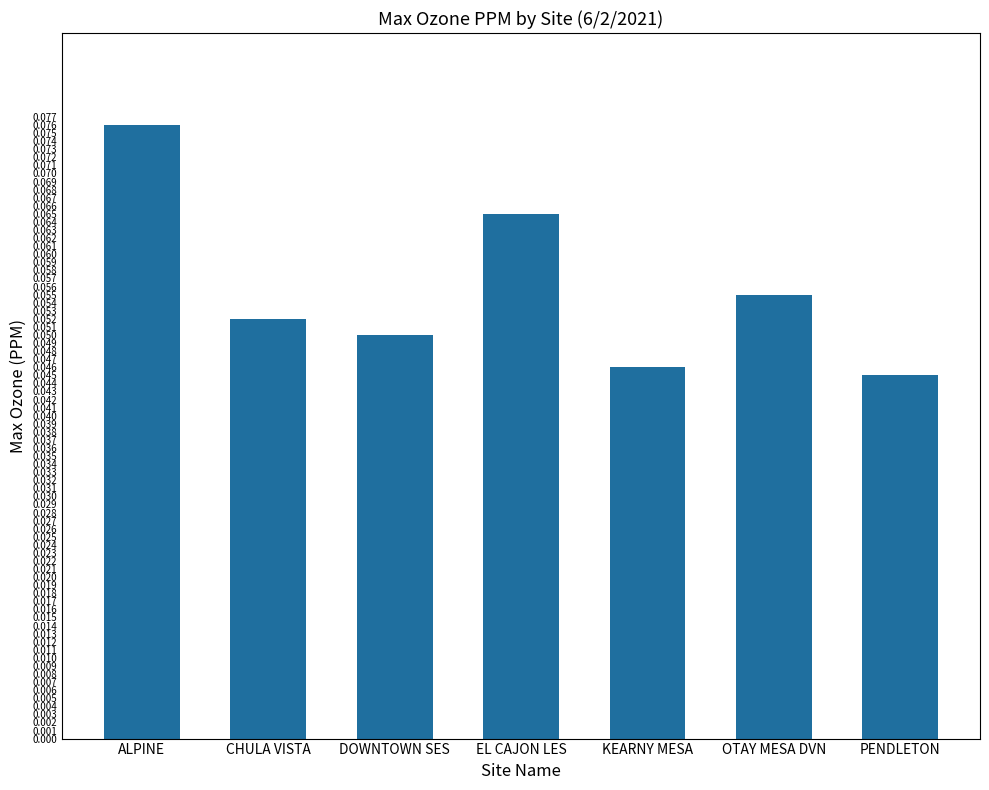

What position from the right is KEARNY MESA?

3